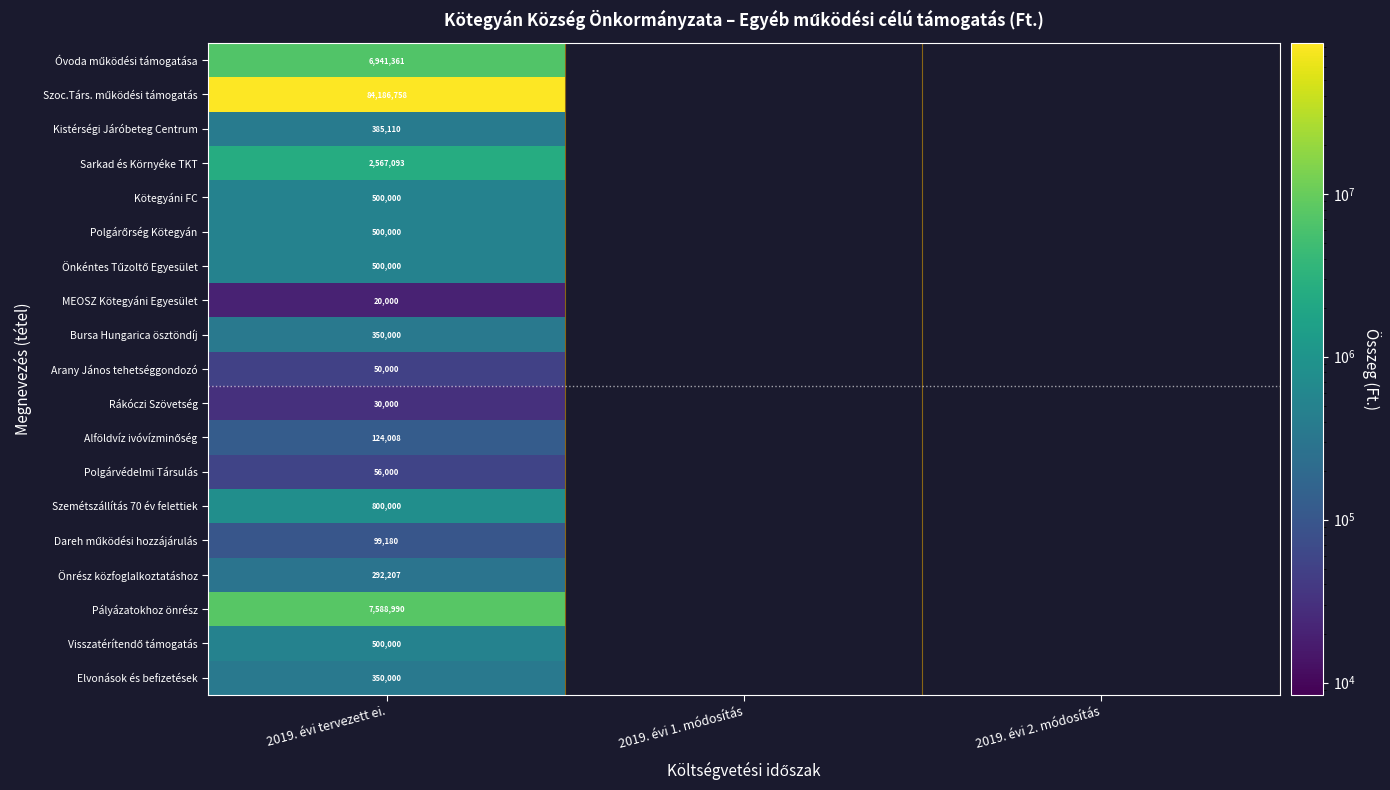

Which has a higher value, 2019. évi 2. módosítás or 2019. évi 1. módosítás?

2019. évi 1. módosítás